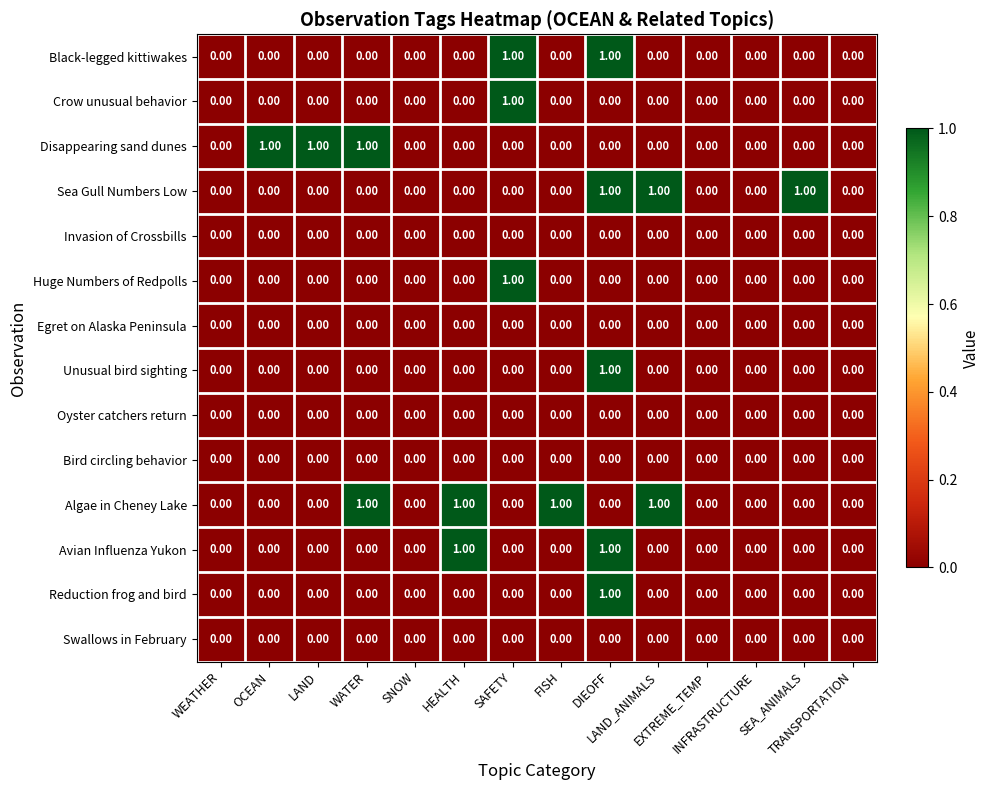

What is the maximum value shown in the chart?

1